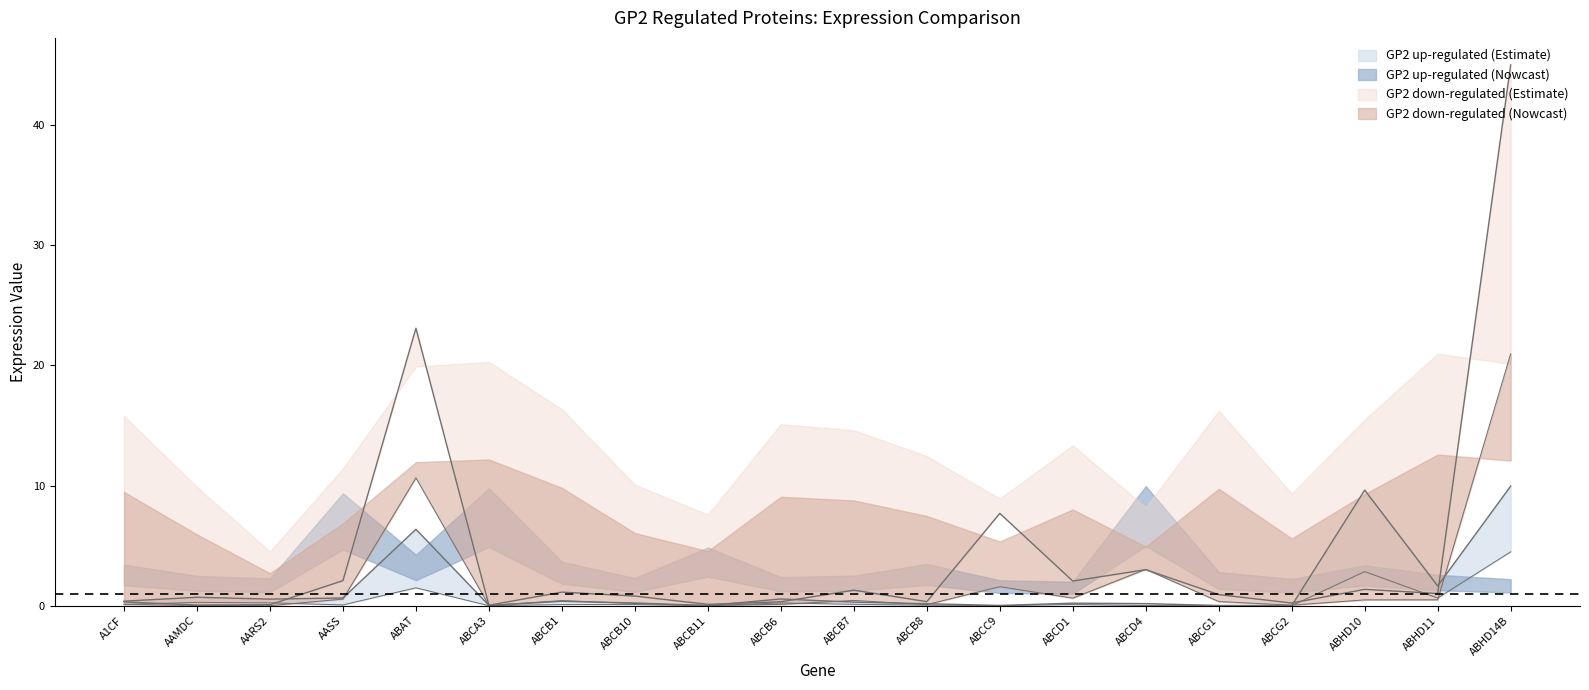

Reading left to right, what are all the values shown in this chart?

GP2 up (GP2 mean): A1CF=0.4	AAMDC=0.7	AARS2=0.6	AASS=0.6	ABAT=6.4	ABCA3=0.0	ABCB1=0.4	ABCB10=0.2	ABCB11=0.0	ABCB6=0.6	ABCB7=0.3	ABCB8=0.2	ABCC9=0.0	ABCD1=0.2	ABCD4=0.2	ABCG1=0.0	ABCG2=0.0	ABHD10=9.6	ABHD11=1.6	ABHD14B=10.0
GP2 up (GP1&GP3 mean): A1CF=0.1	AAMDC=0.3	AARS2=0.2	AASS=0.1	ABAT=1.5	ABCA3=0.0	ABCB1=0.1	ABCB10=0.1	ABCB11=0.0	ABCB6=0.2	ABCB7=0.1	ABCB8=0.0	ABCC9=0.0	ABCD1=0.1	ABCD4=0.0	ABCG1=0.0	ABCG2=0.0	ABHD10=2.8	ABHD11=0.6	ABHD14B=4.5
GP2 down (GP2 mean): A1CF=0.1	AAMDC=0.0	AARS2=0.0	AASS=0.6	ABAT=10.6	ABCA3=0.0	ABCB1=0.4	ABCB10=0.2	ABCB11=0.0	ABCB6=0.1	ABCB7=0.4	ABCB8=0.1	ABCC9=1.6	ABCD1=0.6	ABCD4=3.0	ABCG1=0.3	ABCG2=0.0	ABHD10=0.5	ABHD11=0.5	ABHD14B=21.0
GP2 down (GP1&GP3 mean): A1CF=0.3	AAMDC=0.1	AARS2=0.1	AASS=2.1	ABAT=23.1	ABCA3=0.0	ABCB1=1.1	ABCB10=0.8	ABCB11=0.1	ABCB6=0.3	ABCB7=1.3	ABCB8=0.3	ABCC9=7.7	ABCD1=2.1	ABCD4=3.0	ABCG1=0.9	ABCG2=0.2	ABHD10=1.4	ABHD11=1.0	ABHD14B=45.0